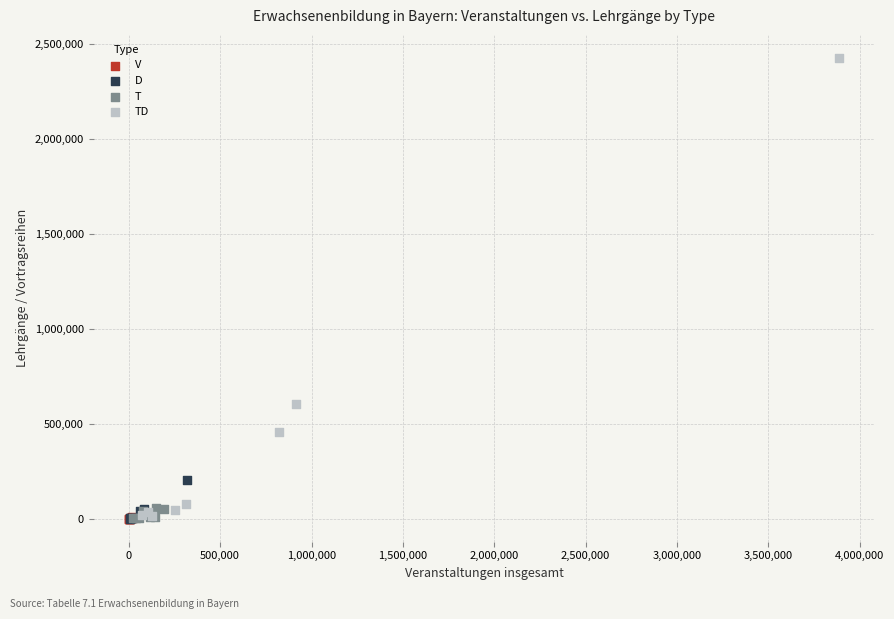

Which series has the largest Y range (max minus min)?

TD